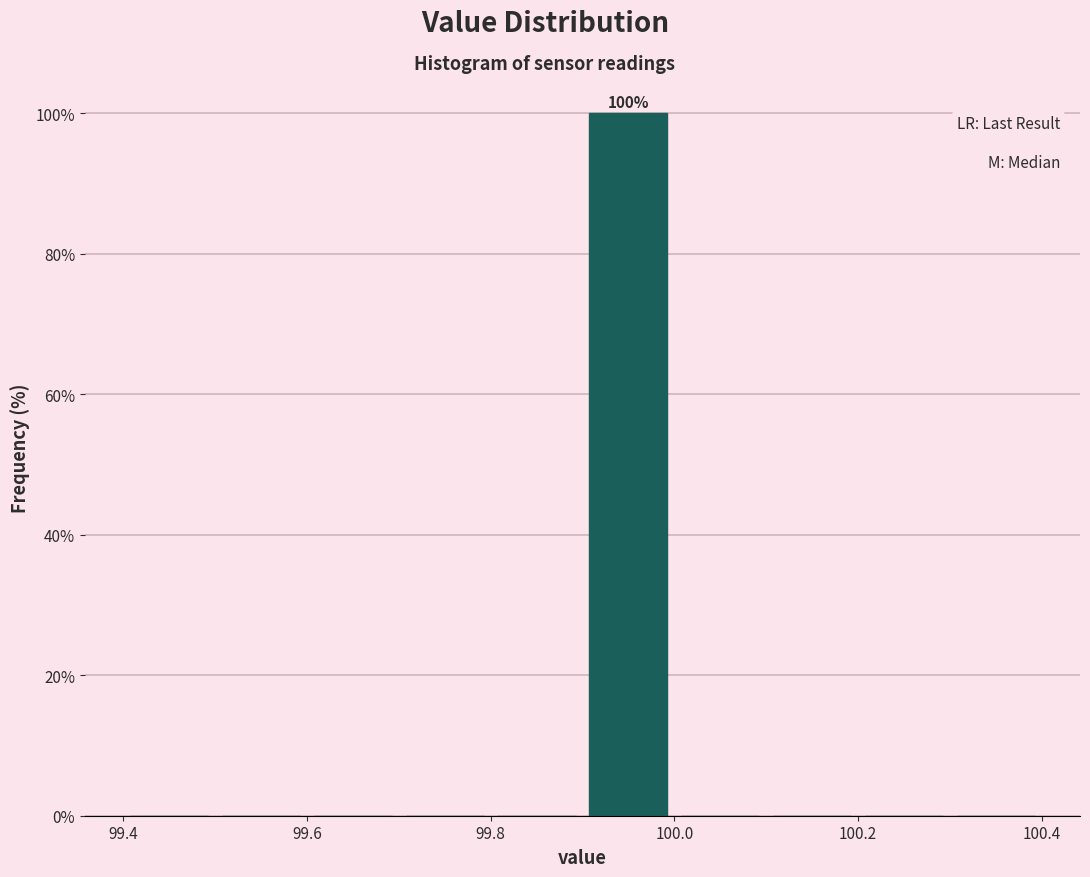

Which range on the x-axis has the tallest bar?

99.9 to 100.0